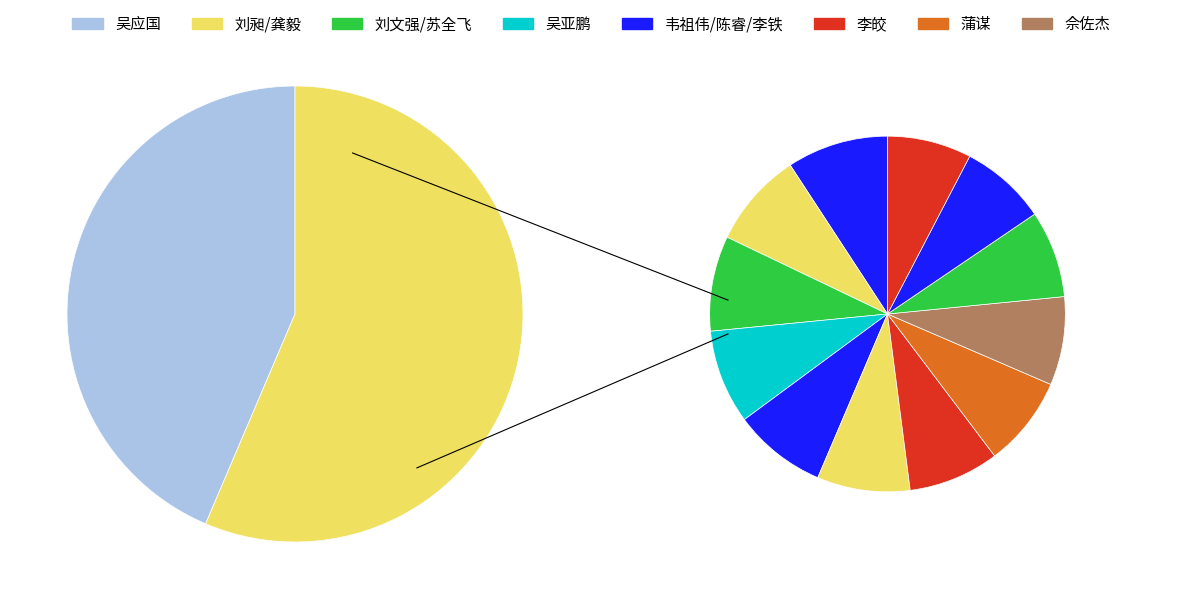

Between 韦祖伟 and 吴应国, which is larger?

吴应国